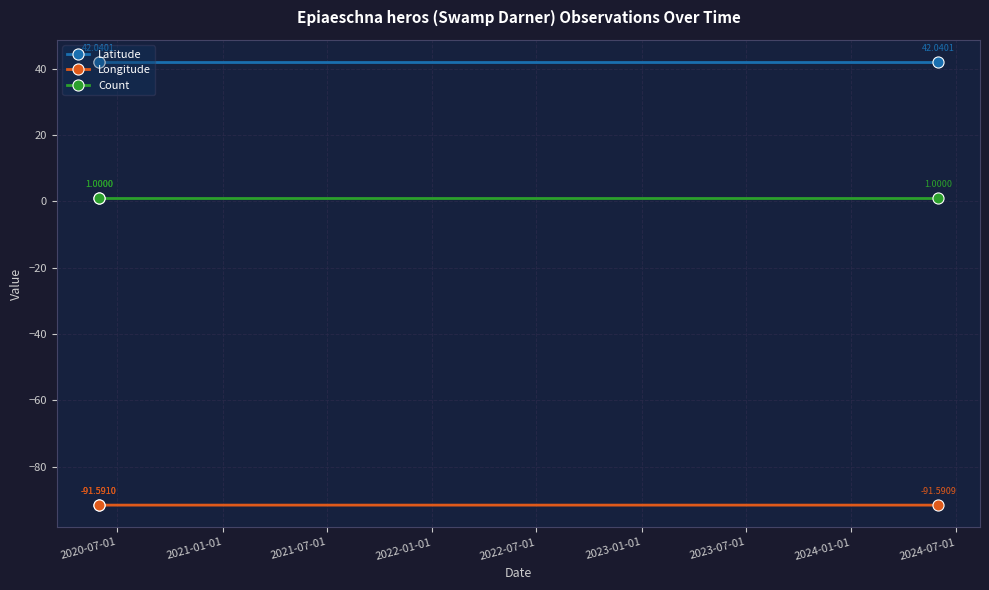

What is the value of the Longitude point at the 1st from the left?

-91.6